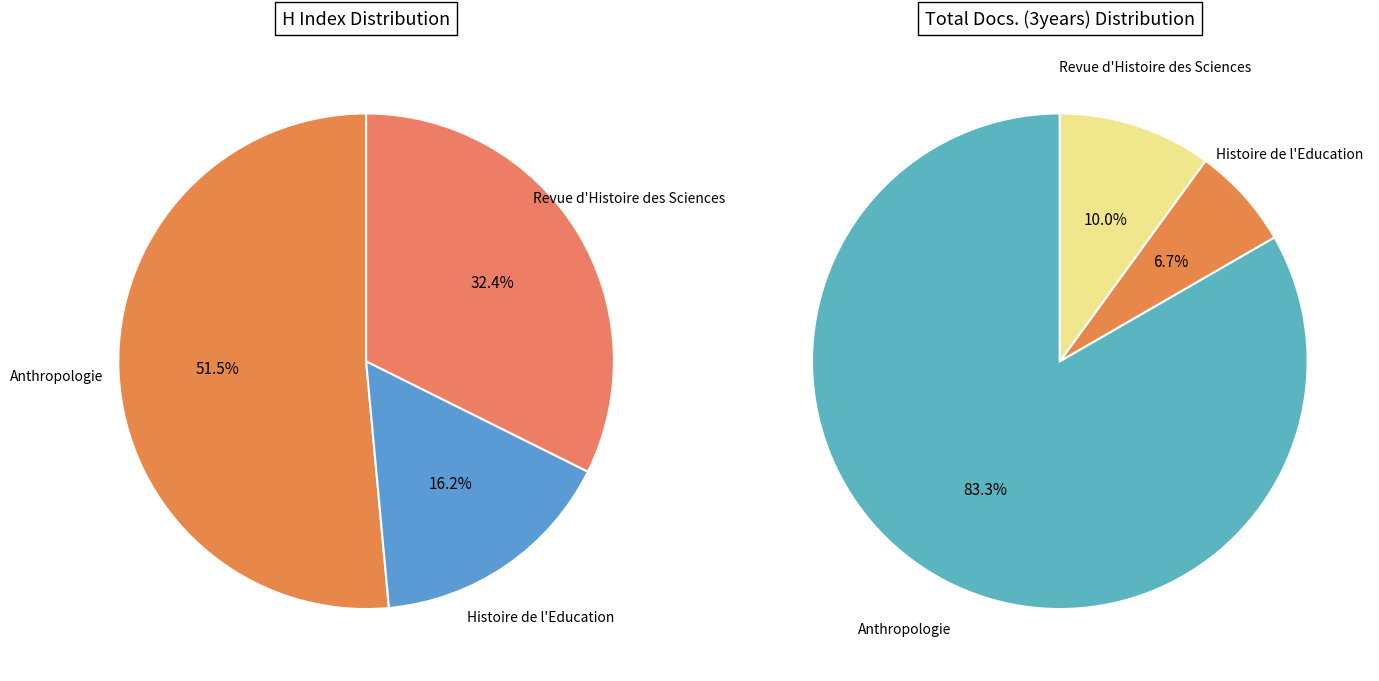

To the nearest percent, what is the combined percentage of Revue d'Histoire des Sciences and Histoire de l'Education?

49%